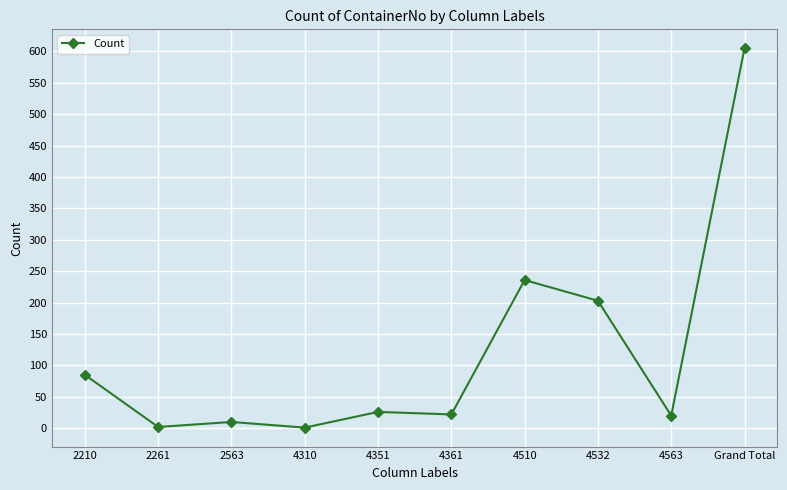

What is the ratio of the value at 2563 to the value at 4563?

0.5